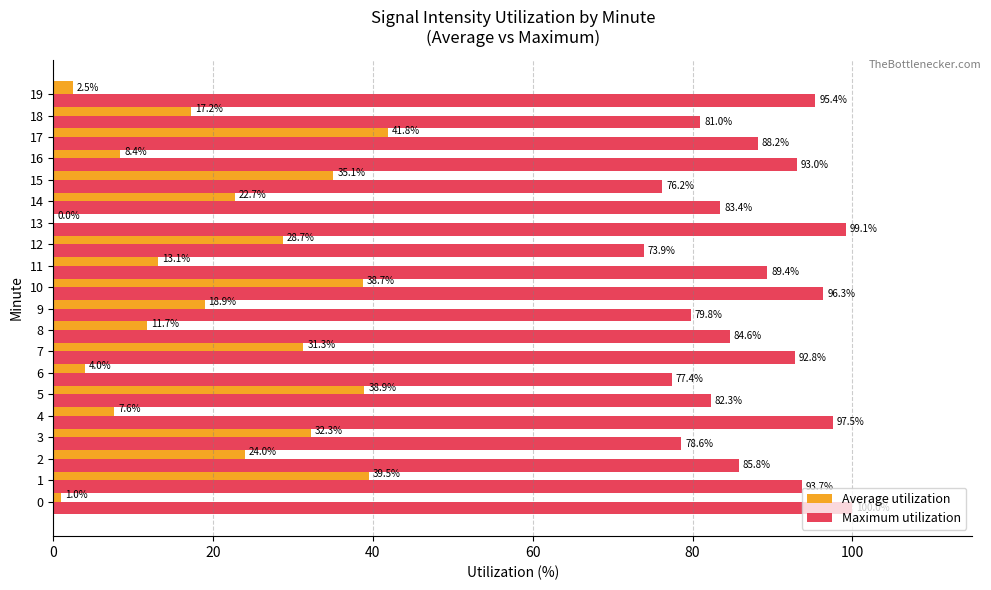

At which category is the sum across all series the highest?

10